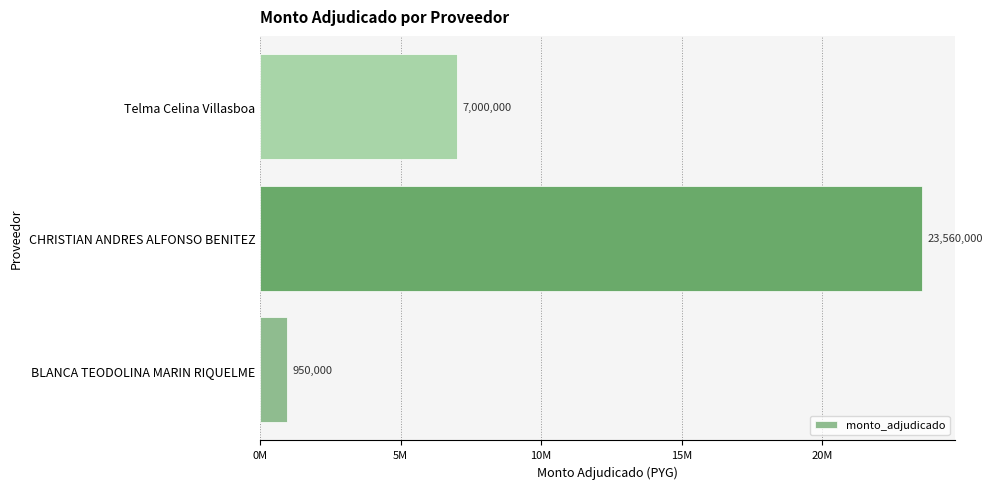

Are the bars horizontal?

Yes